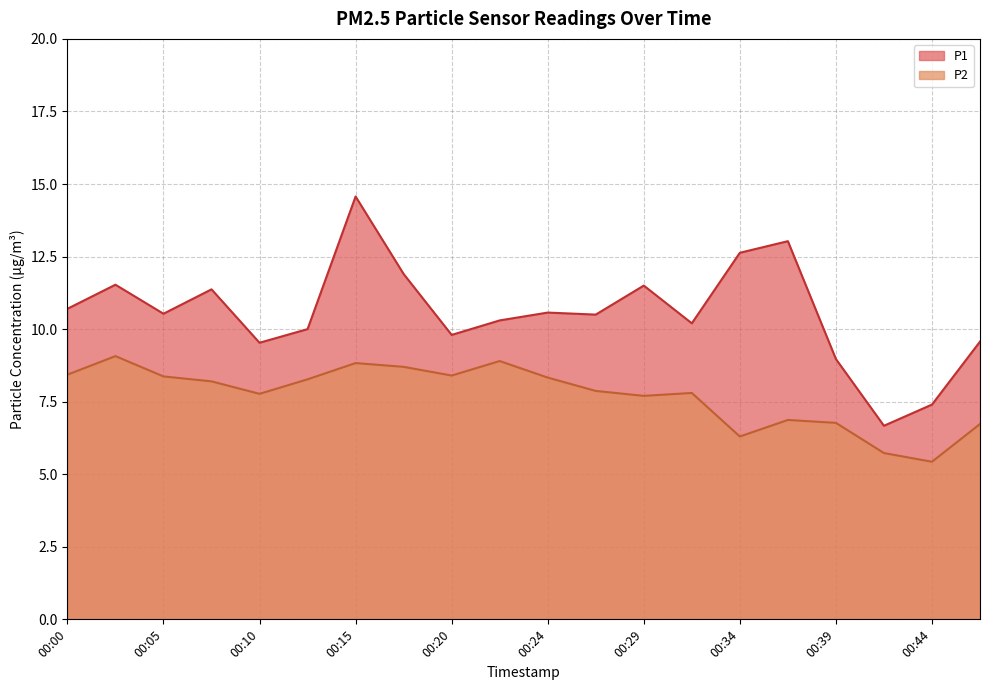

What is the total value across all series at 00:29?

19.2